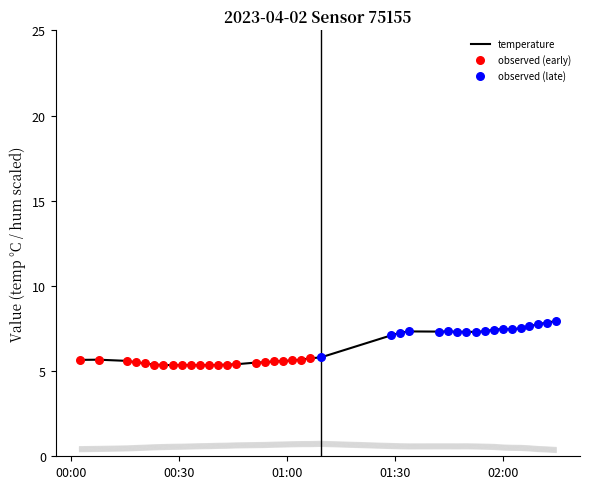

Which series has the largest total across all categories?

temperature